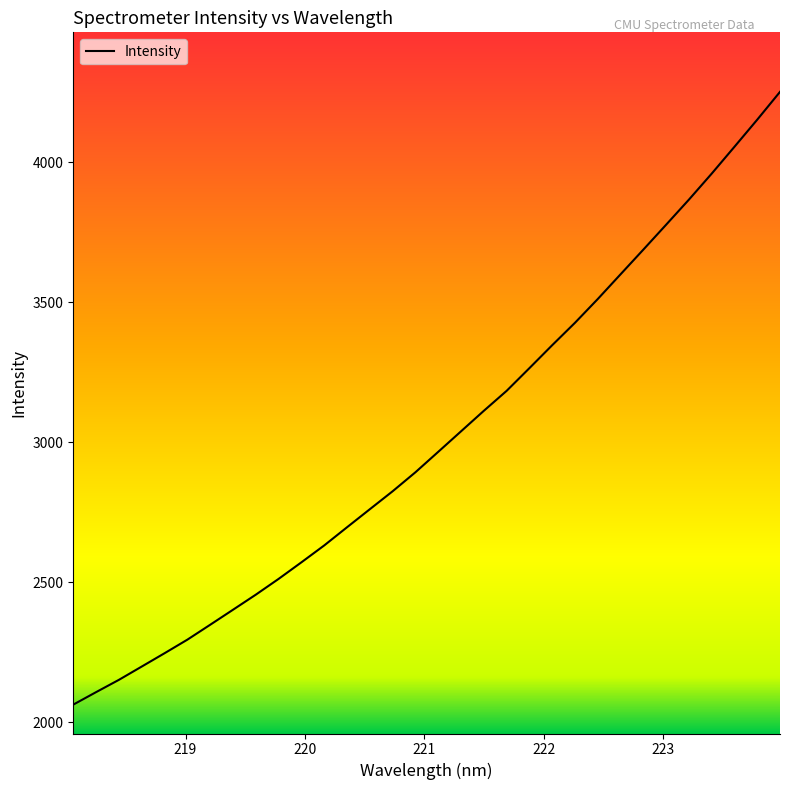

What is the smallest value displayed?

2062.7